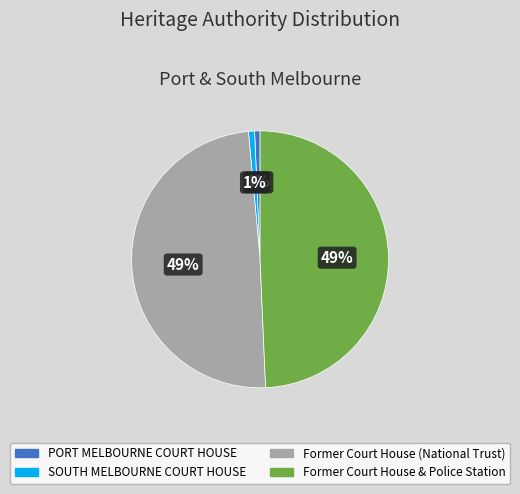

Combined, do Former Court House & Police Station and Former Court House (National Trust) account for over 50%?

Yes